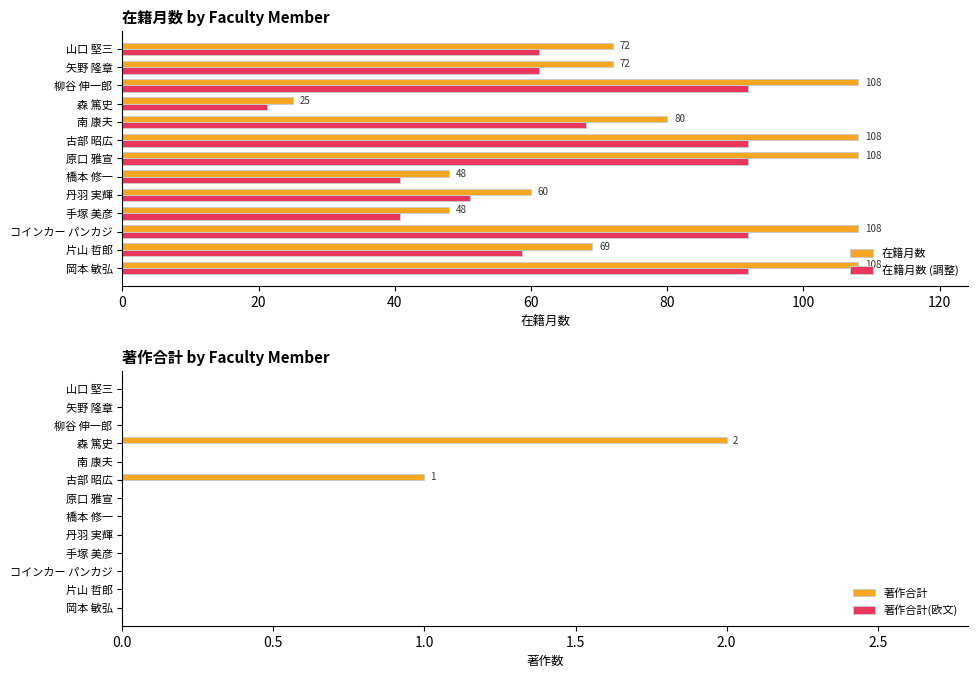

The 在籍月数 (調整) series shows 76.5 at 片山 哲郎. True or false?

False